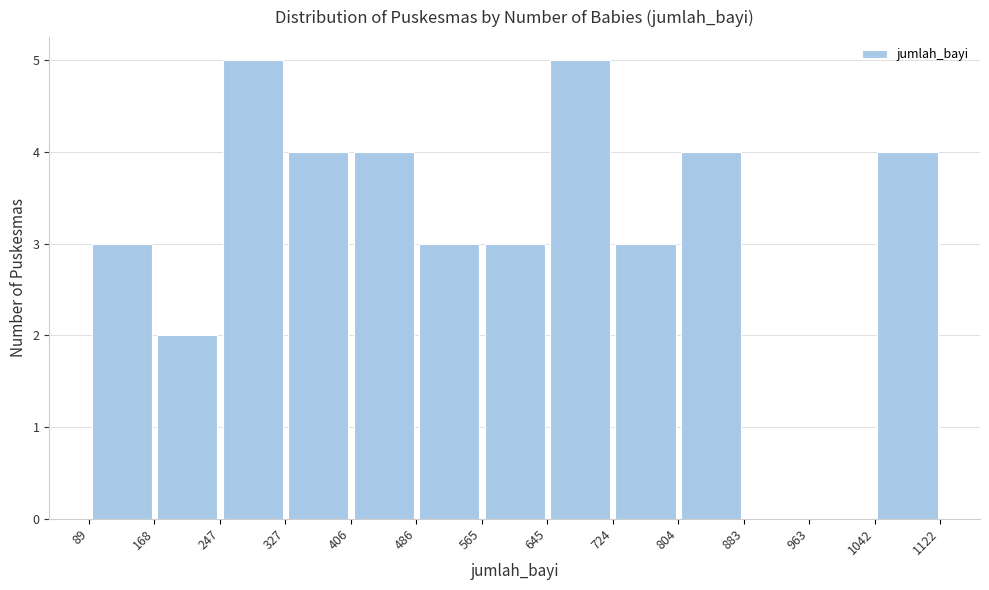

How tall is the bar that spans 247 to 327 on the x-axis? The values are not printed on the chart, so give them approximately, as read against the axis.

5